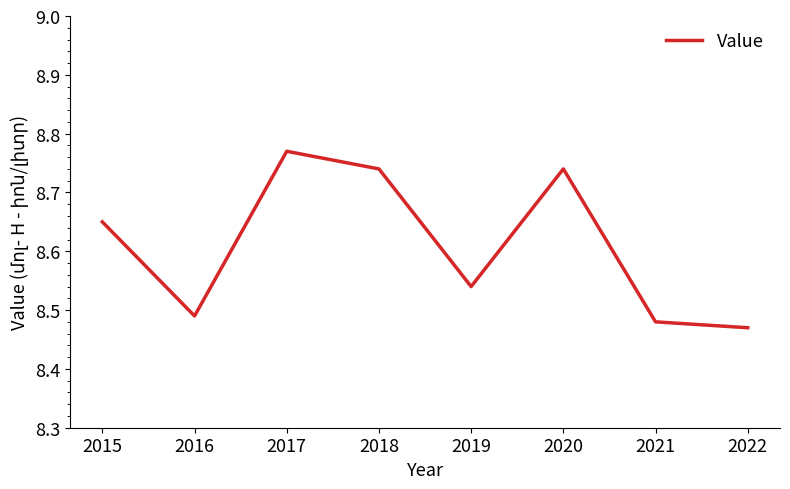

Which category has the highest value across all series?

2017